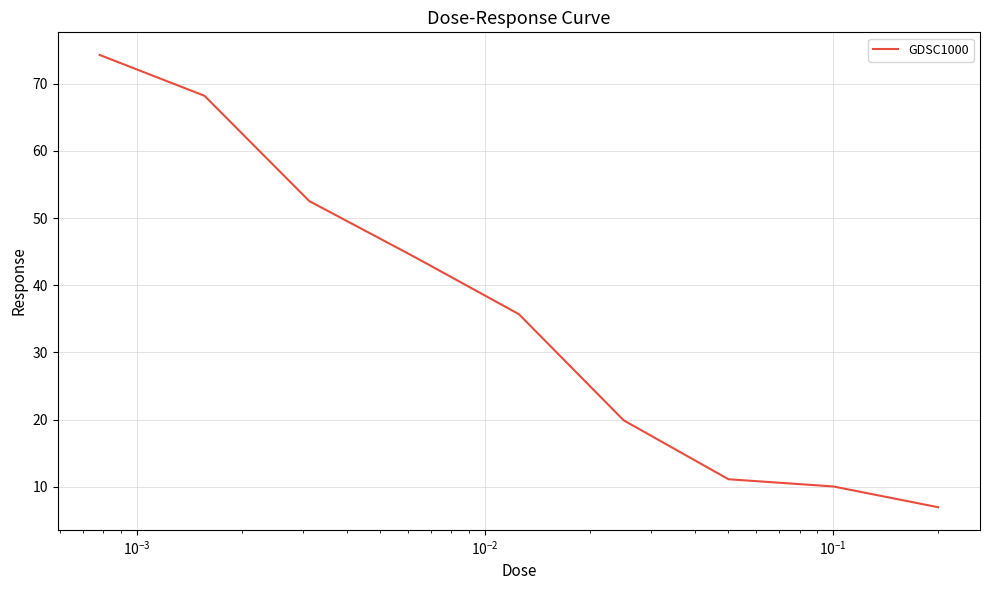

What is the minimum value shown in the chart?

7.0